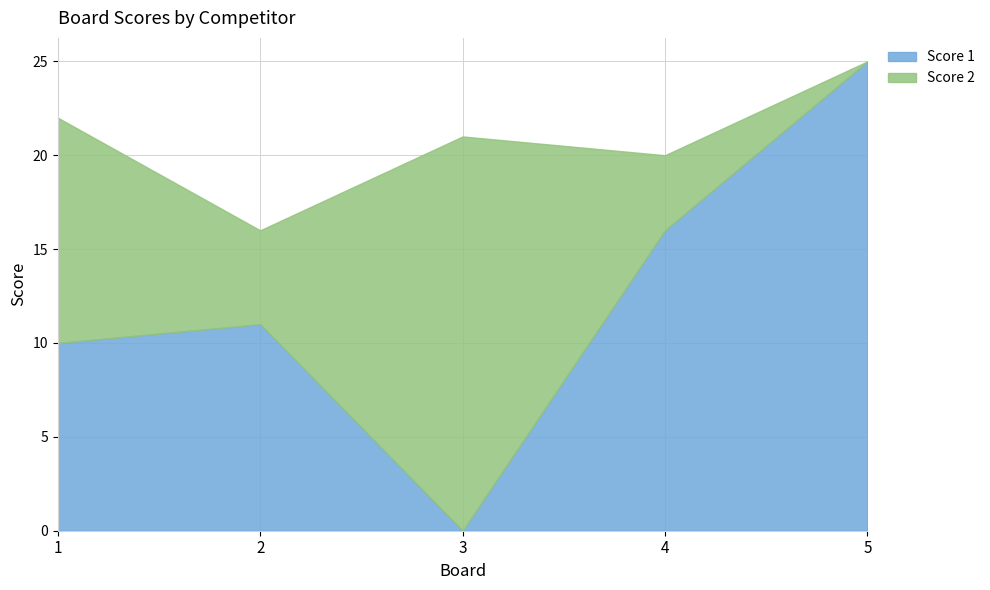

What is the total value across all series at 5?

25